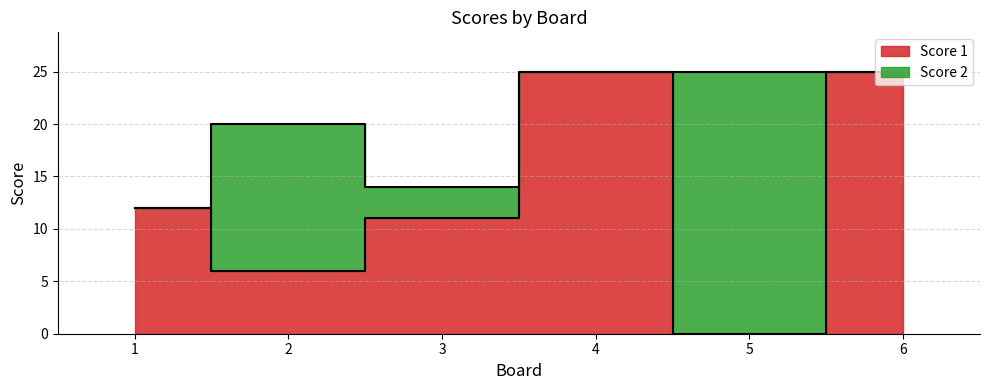

Is it true that the value at 5 is -12?

False